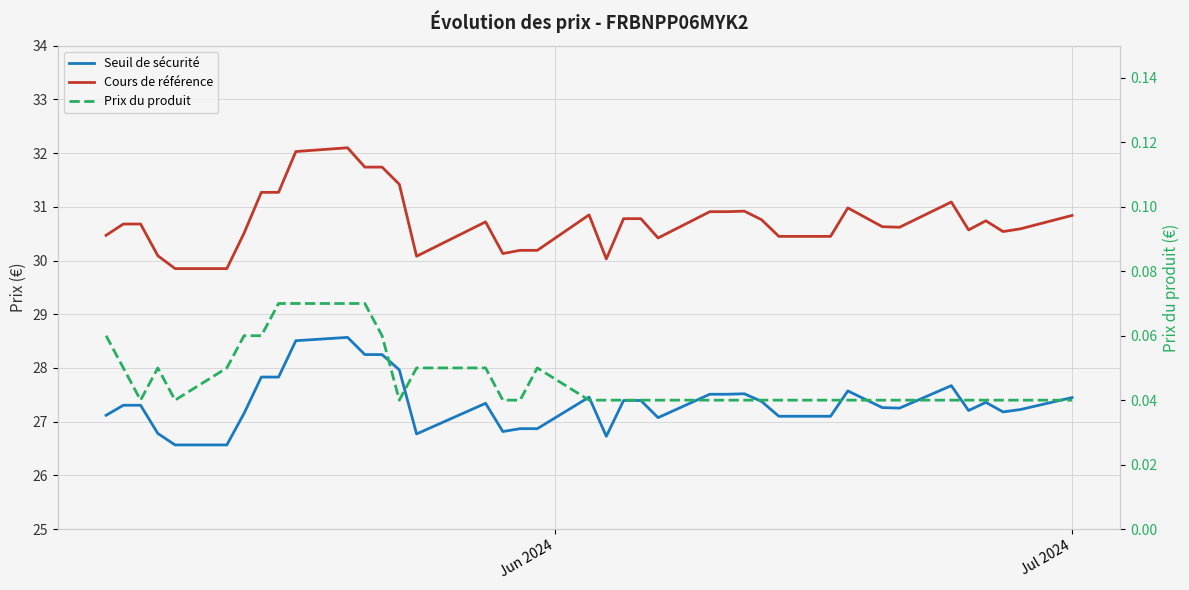

True or false: Cours de référence and Prix du produit cross at least once.

False